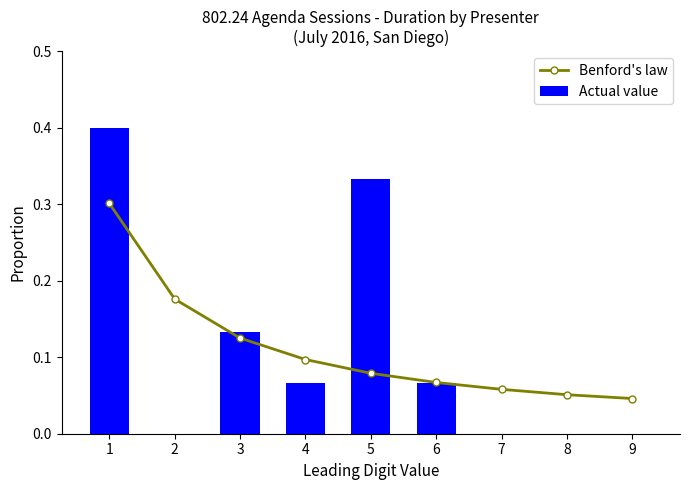

How many values in the Actual value series exceed 0?

5